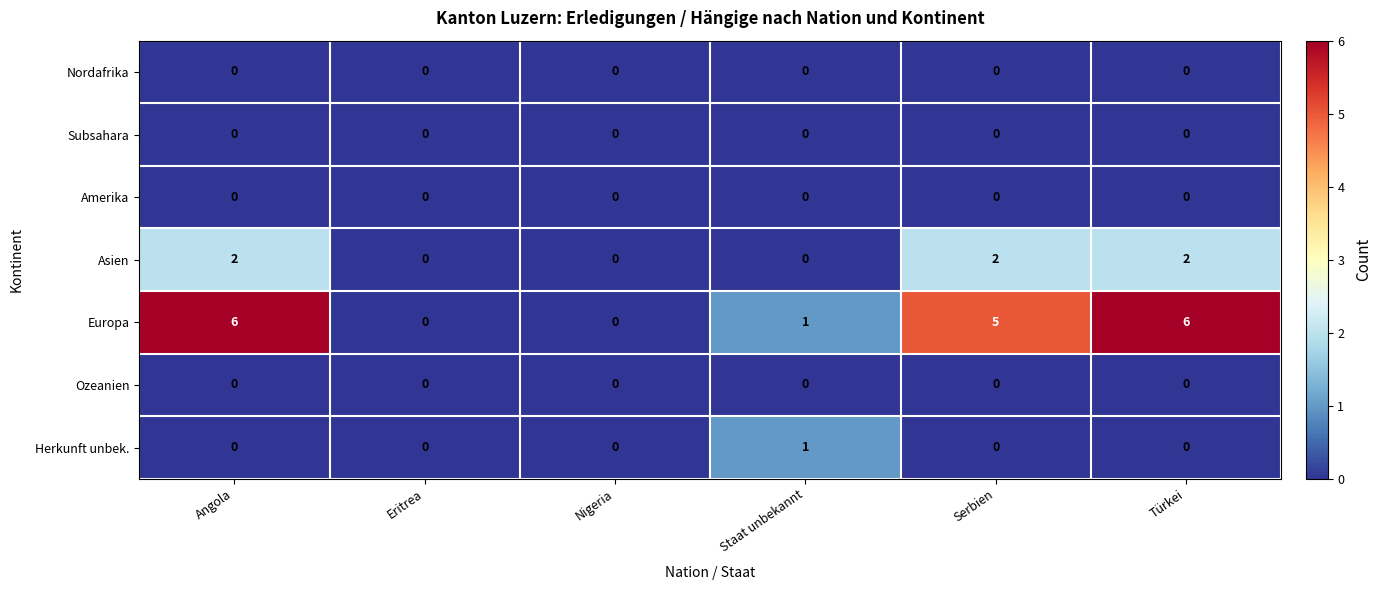

Which series has the largest total across all categories?

Europa